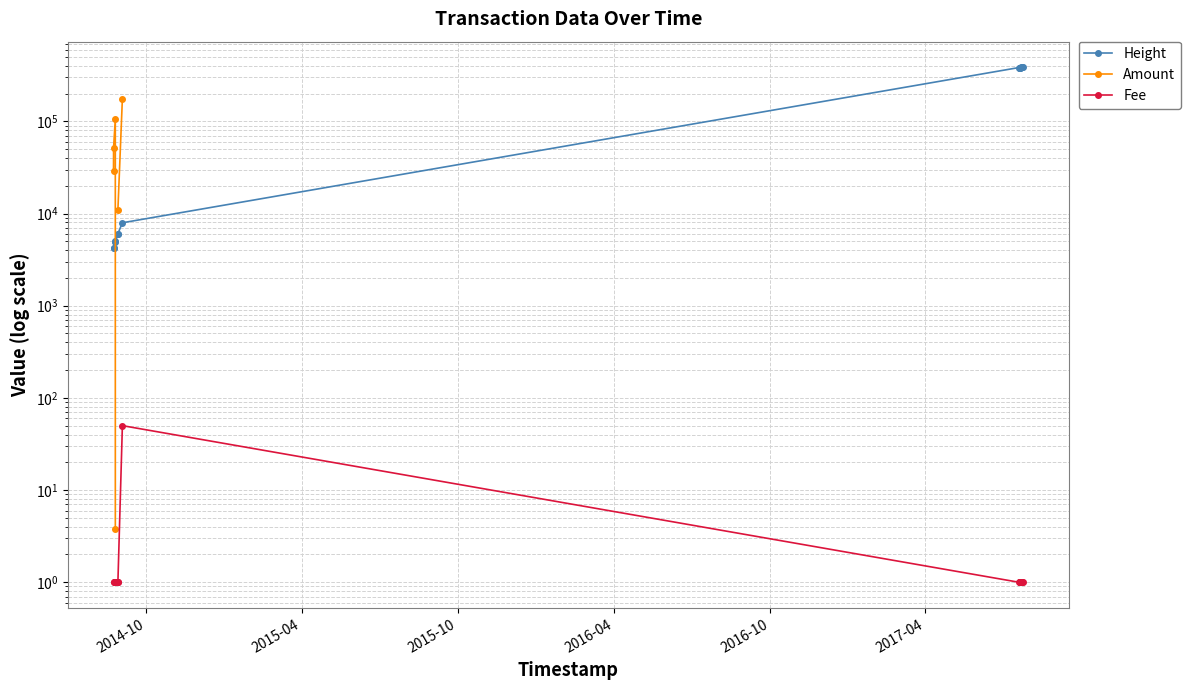

How many values in Amount are above zero?

8